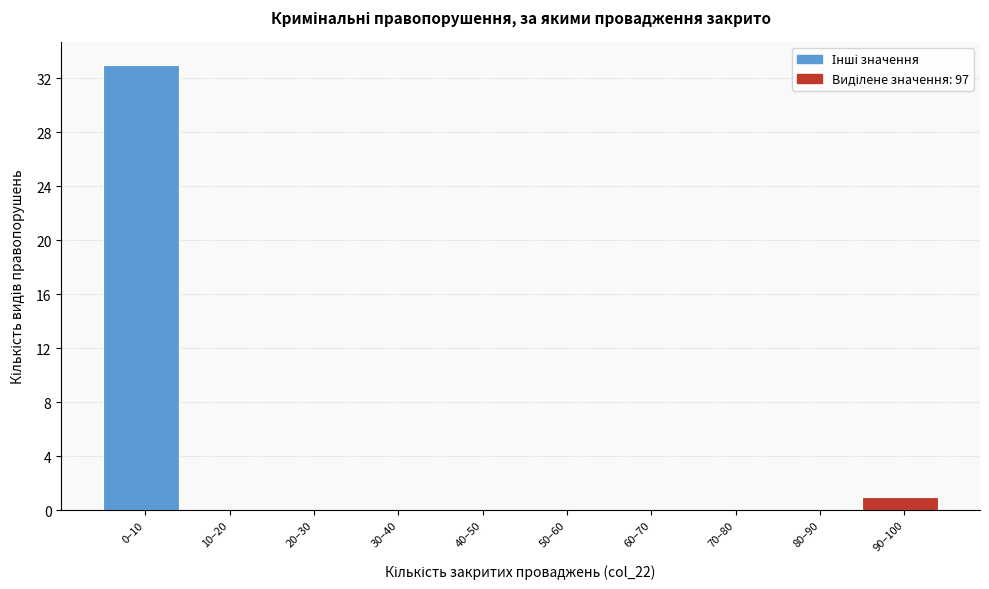

Reading right to left, what are all the values shown in this chart?

90–100=1	80–90=0	70–80=0	60–70=0	50–60=0	40–50=0	30–40=0	20–30=0	10–20=0	0–10=33